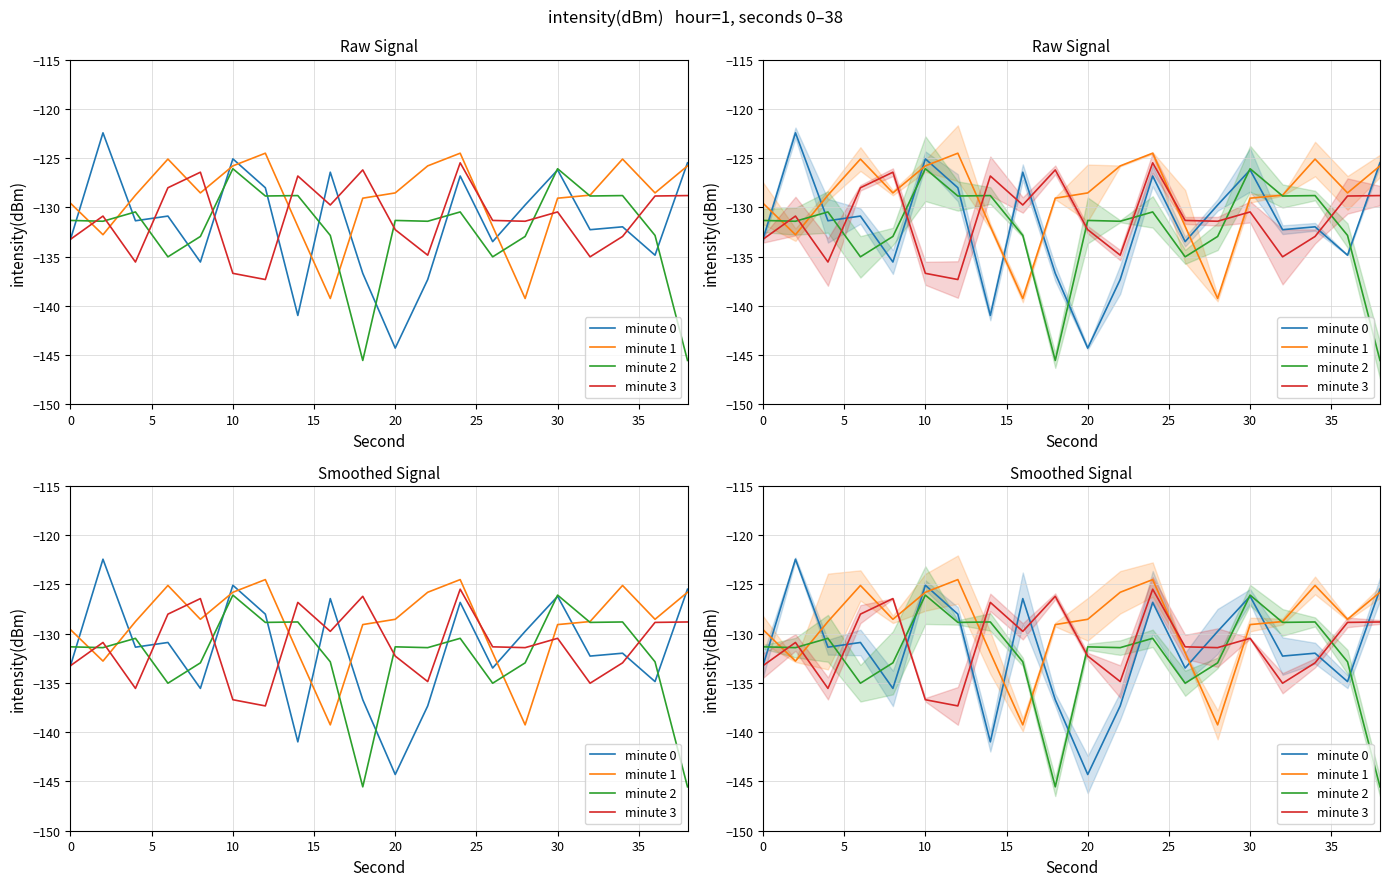

How many categories are shown in the chart?

20